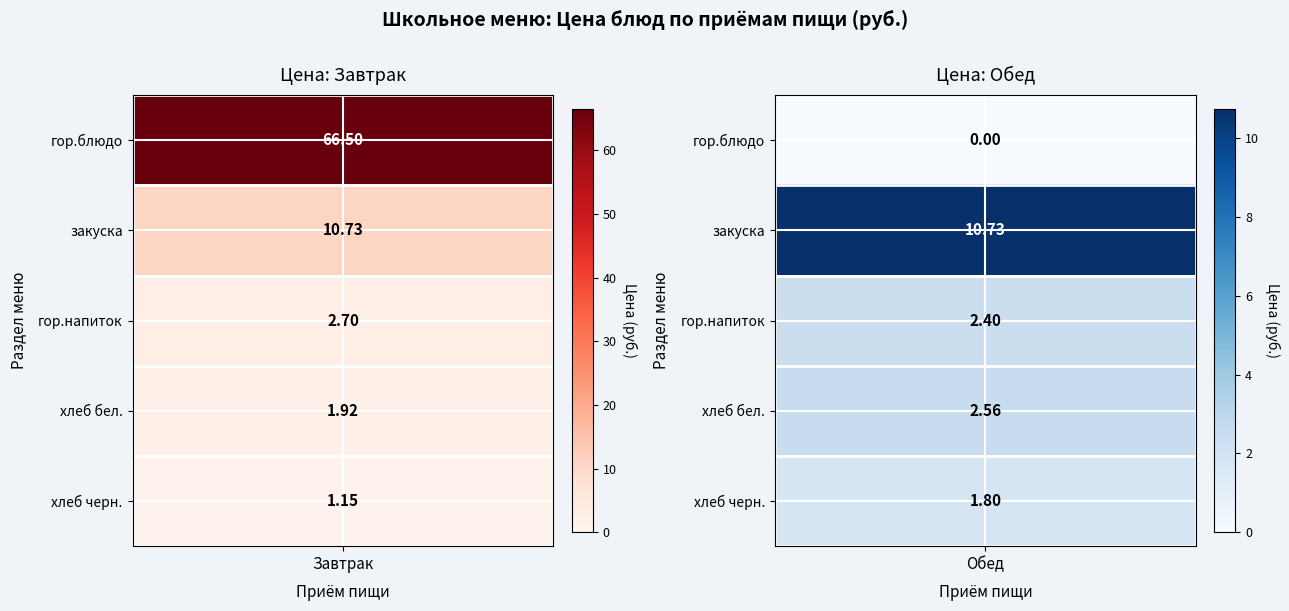

Between хлеб черн. and хлеб бел., which is larger?

хлеб бел.